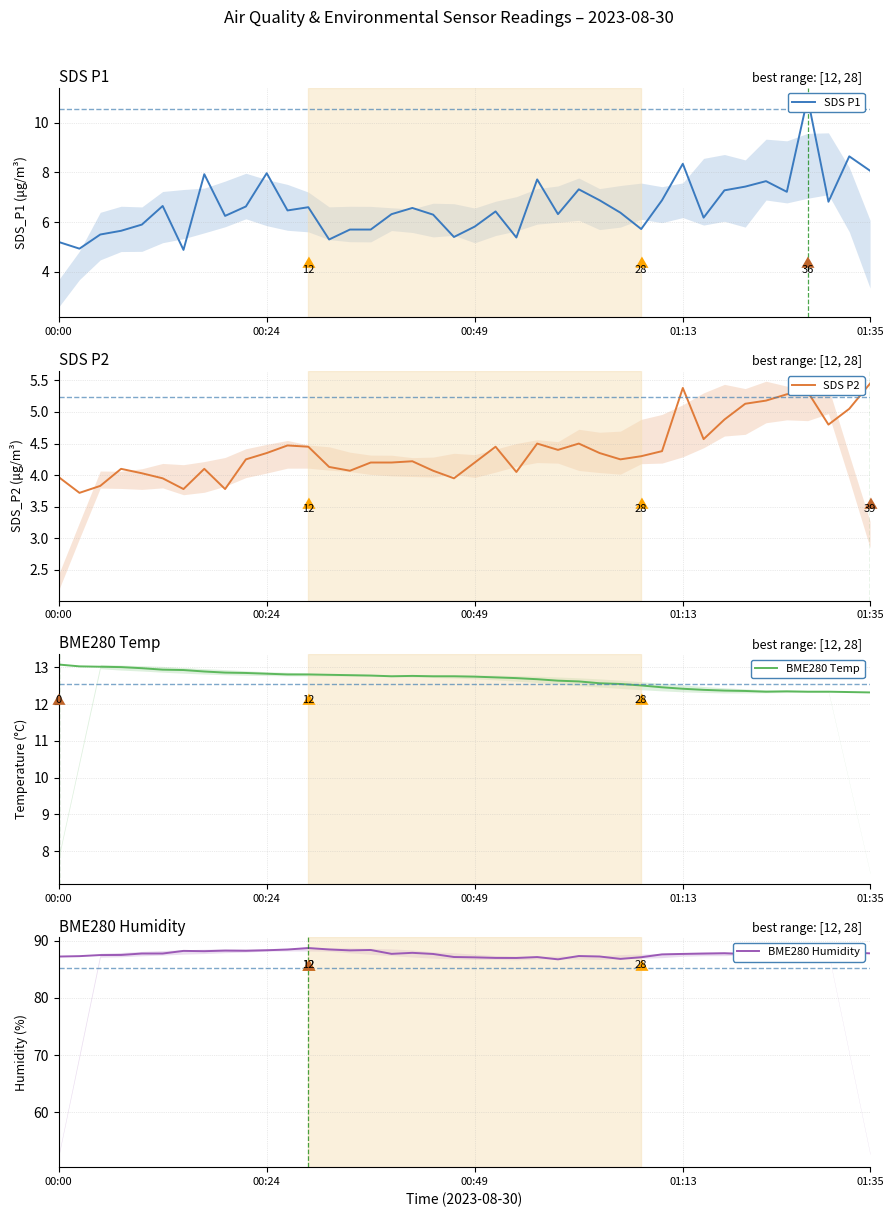

What are all the series names shown in the legend?

SDS P1, SDS P2, BME280 Temp, BME280 Humidity